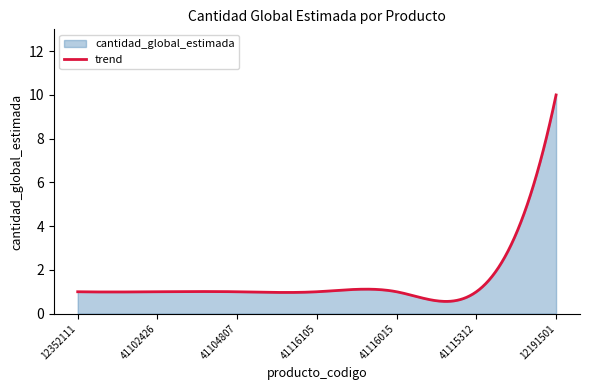

Rank the categories by value from lowest to highest.

12352111, 41102426, 41104807, 41116105, 41116015, 41115312, 12191501